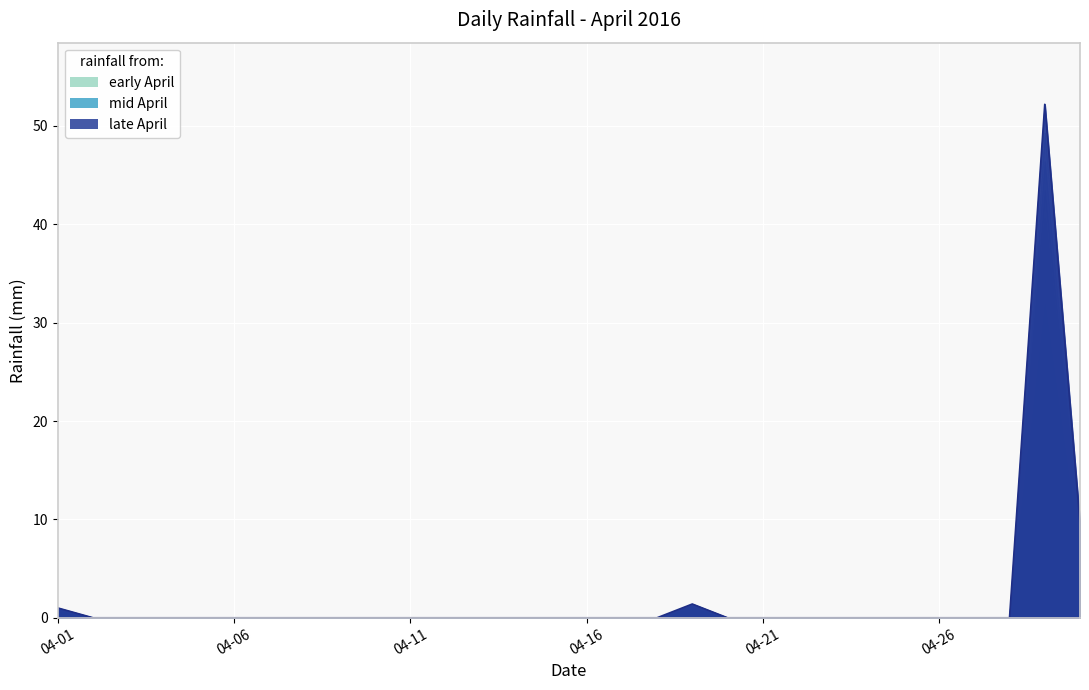

What is the difference between the maximum and minimum values?

52.2